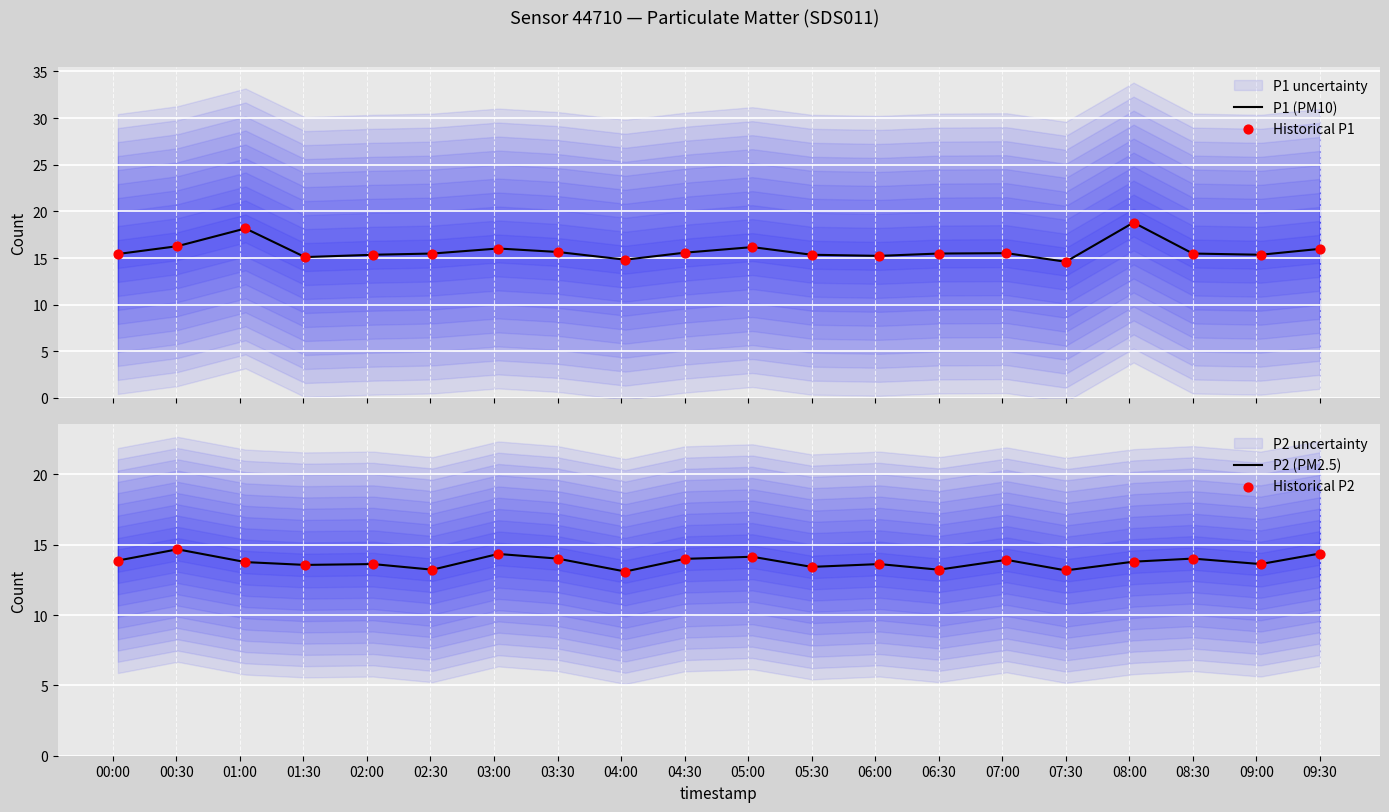

Which series has the widest spread of Y values?

P1 (PM10)